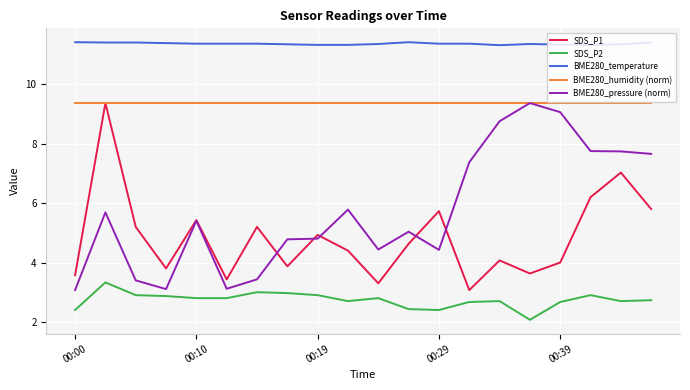

True or false: BME280_temperature and BME280_pressure (norm) intersect in this chart.

False